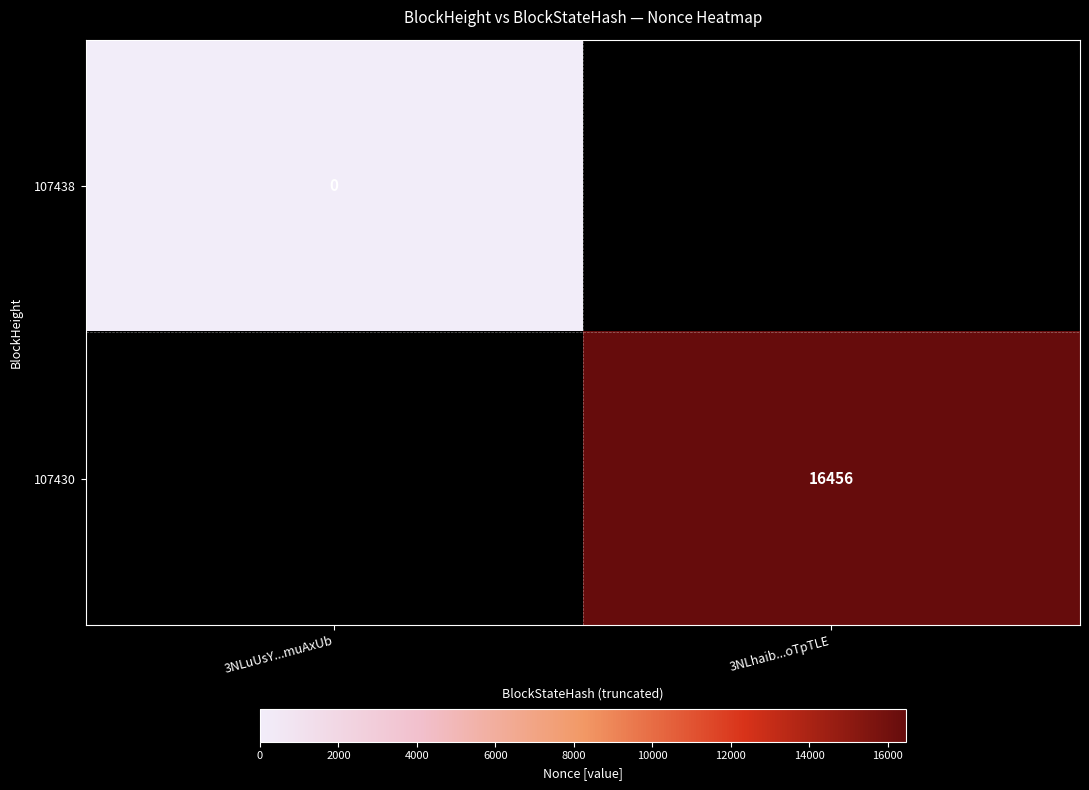

What is the maximum value shown in the chart?

16456.0